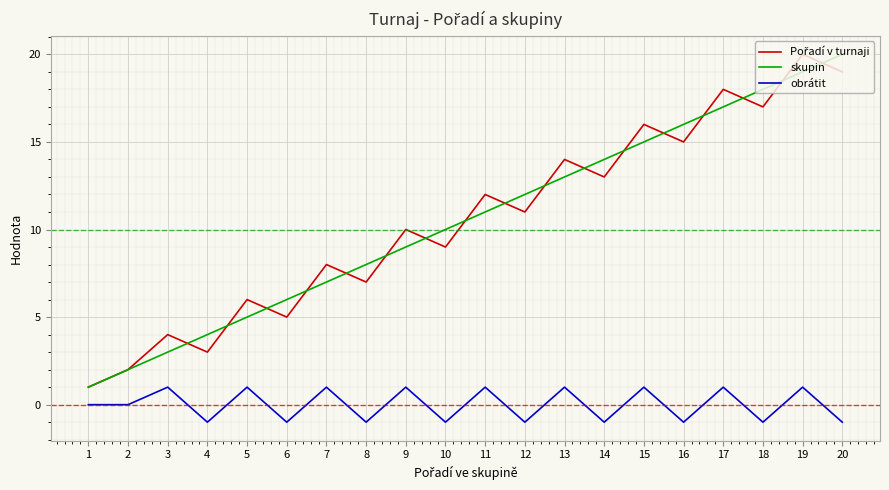

True or false: skupin and obrátit intersect in this chart.

False